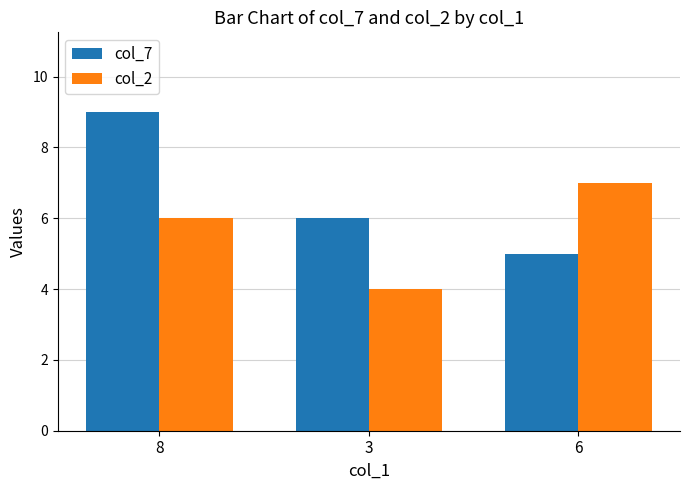

How many distinct data groups are displayed?

2